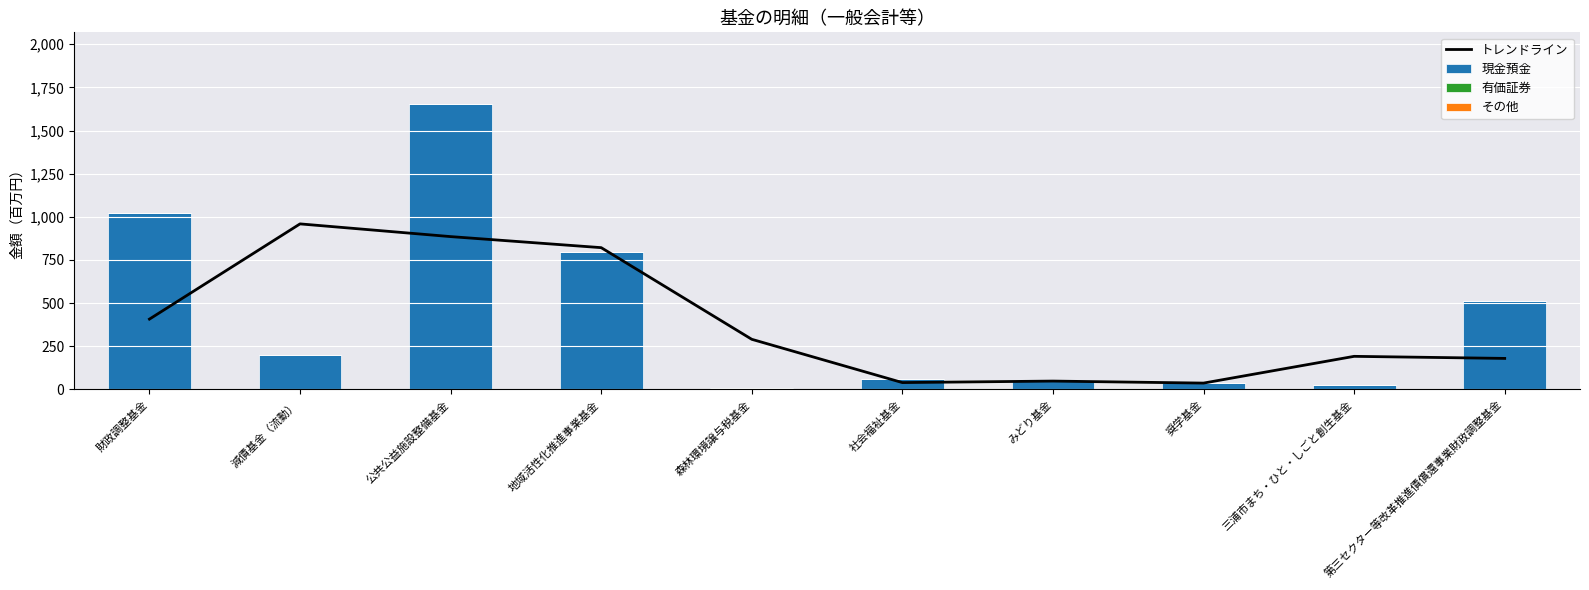

Is the value of トレンドライン at 公共公益施設整備基金 greater than the value of 有価証券 at 奨学基金?

Yes